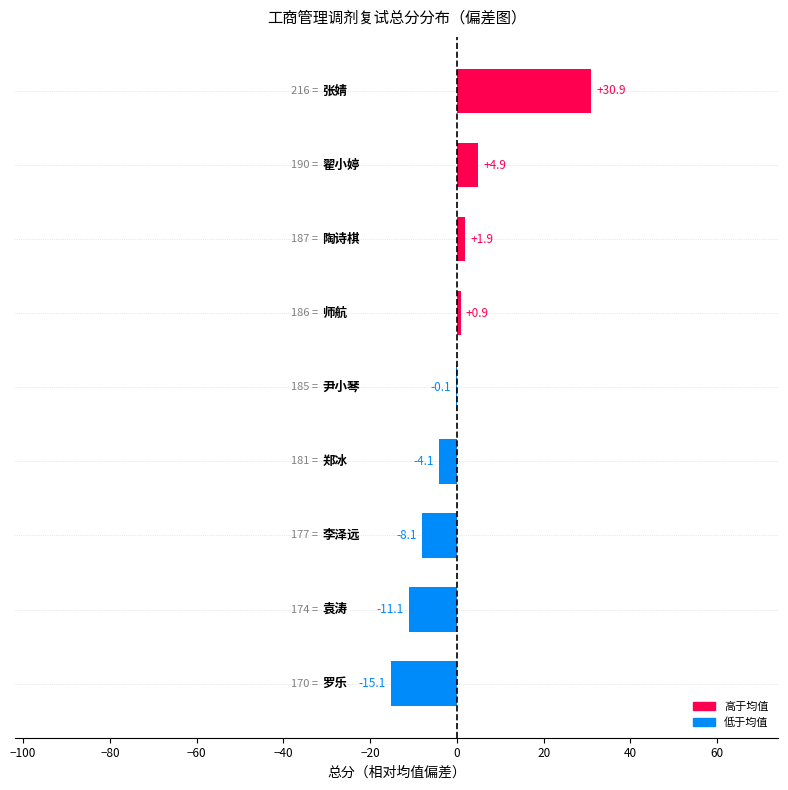

What is the greatest value displayed?

30.9